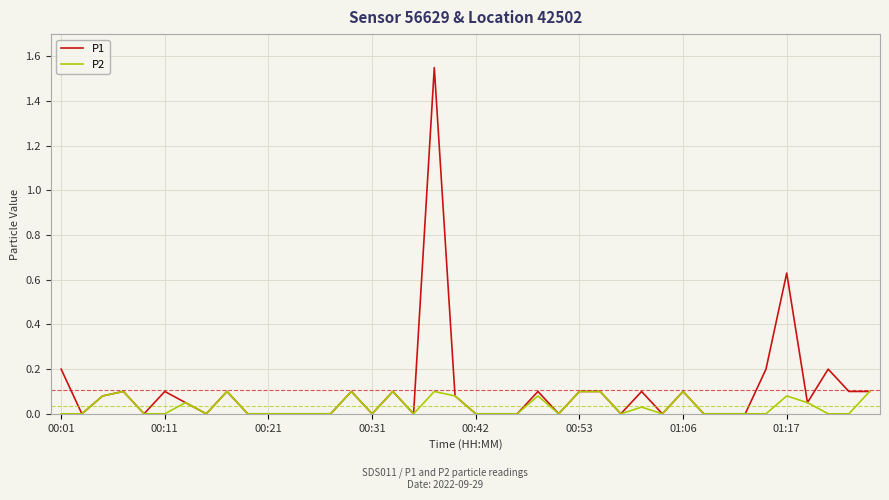

Rank the series by their average value, from lowest to highest.

P2, P1